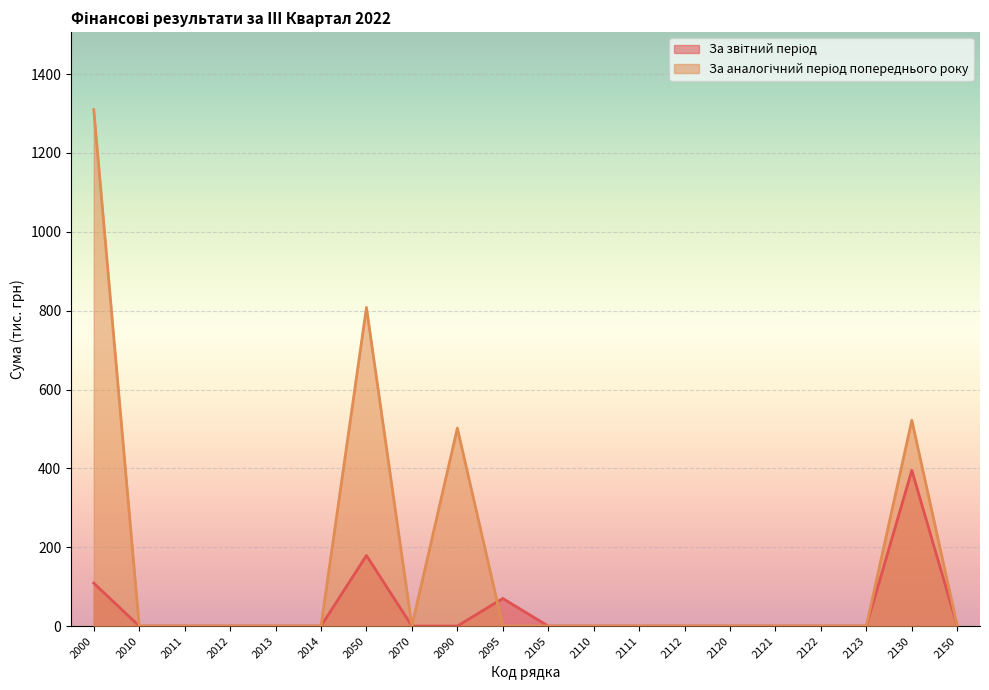

True or false: За аналогічний період попереднього року has more than 1 points higher than both neighbors.

True